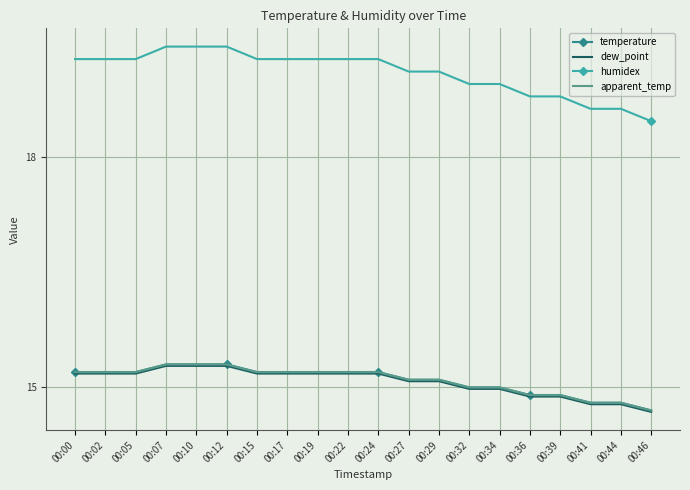

True or false: humidex and temperature cross at least once.

False